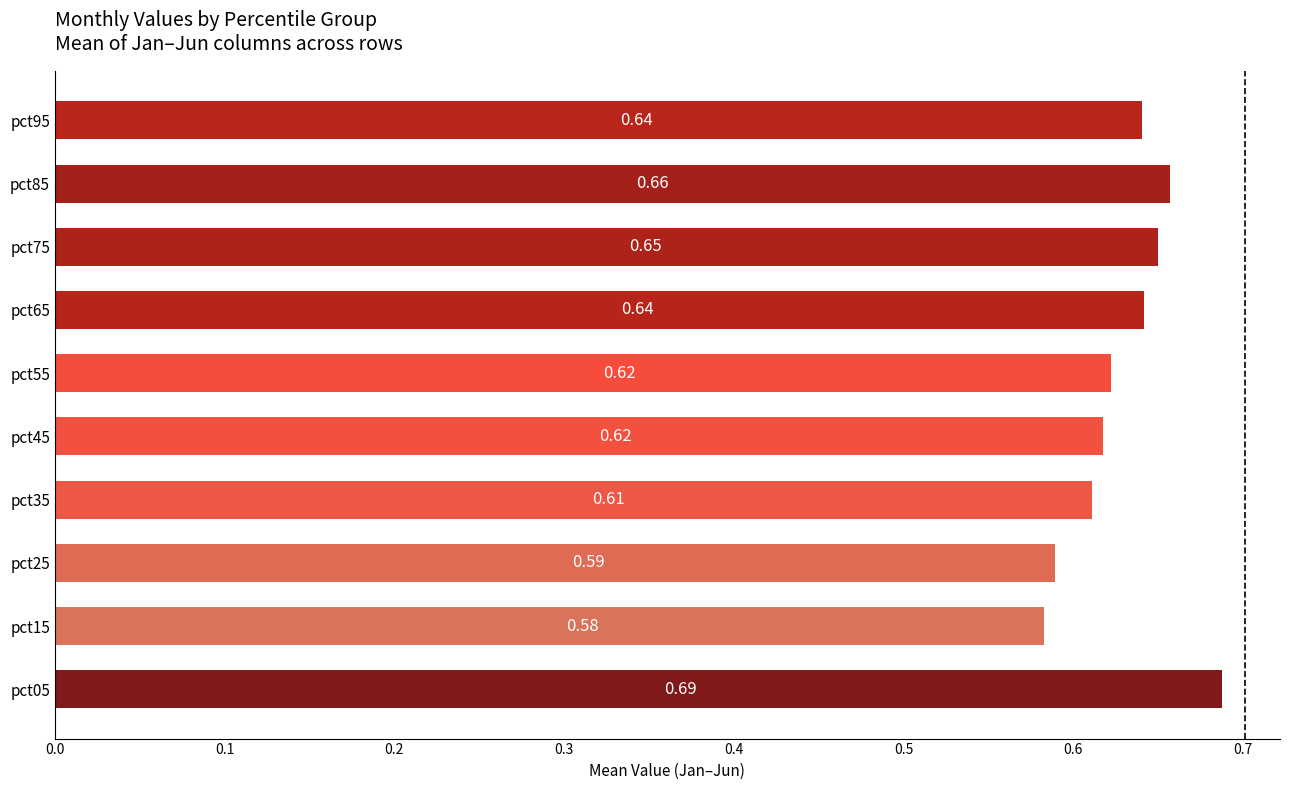

What is the sum of all values?

6.3